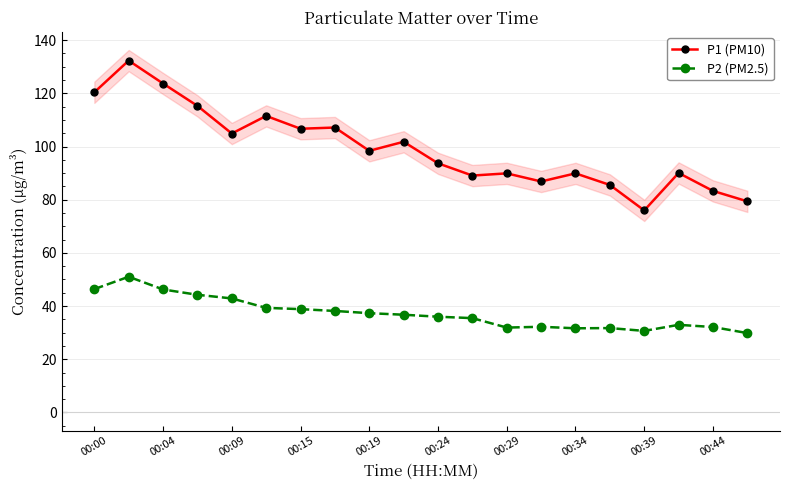

What is the lowest value of the P2 (PM2.5) series?

29.9